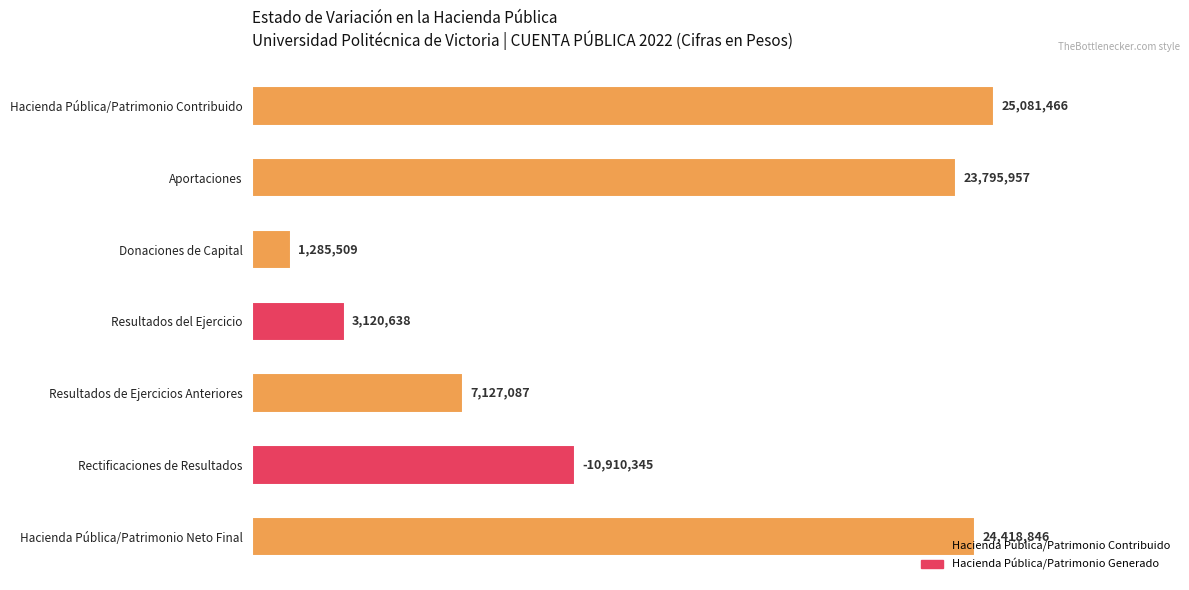

Approximately how many times larger is the value at Rectificaciones de Resultados compared to Resultados de Ejercicios Anteriores?

1.5